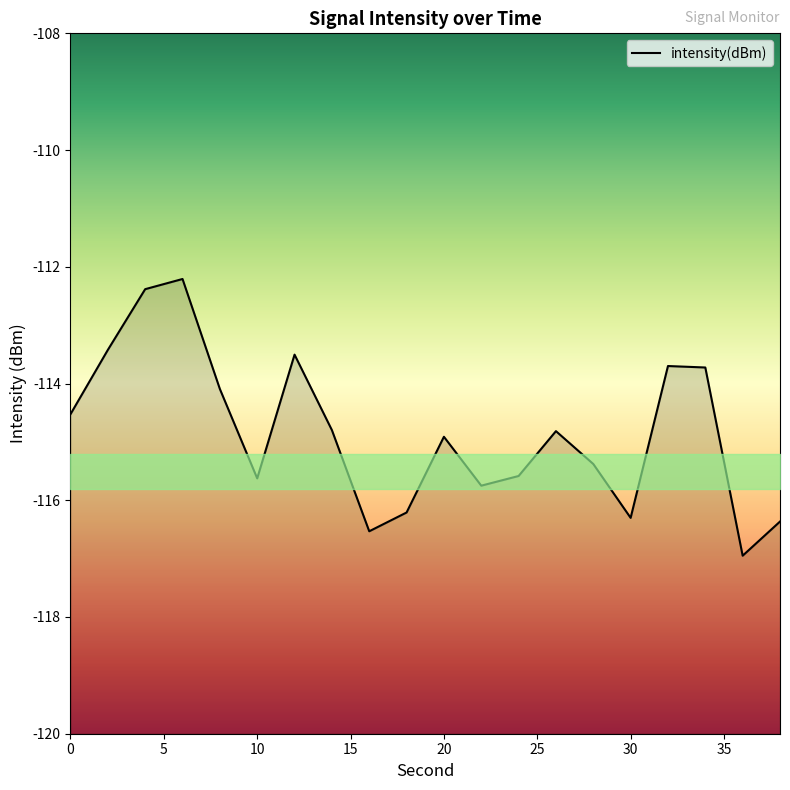

Where is the first local minimum?

10